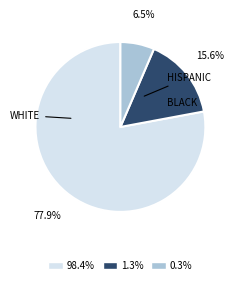

Is there any slice that represents more than half of the pie?

Yes